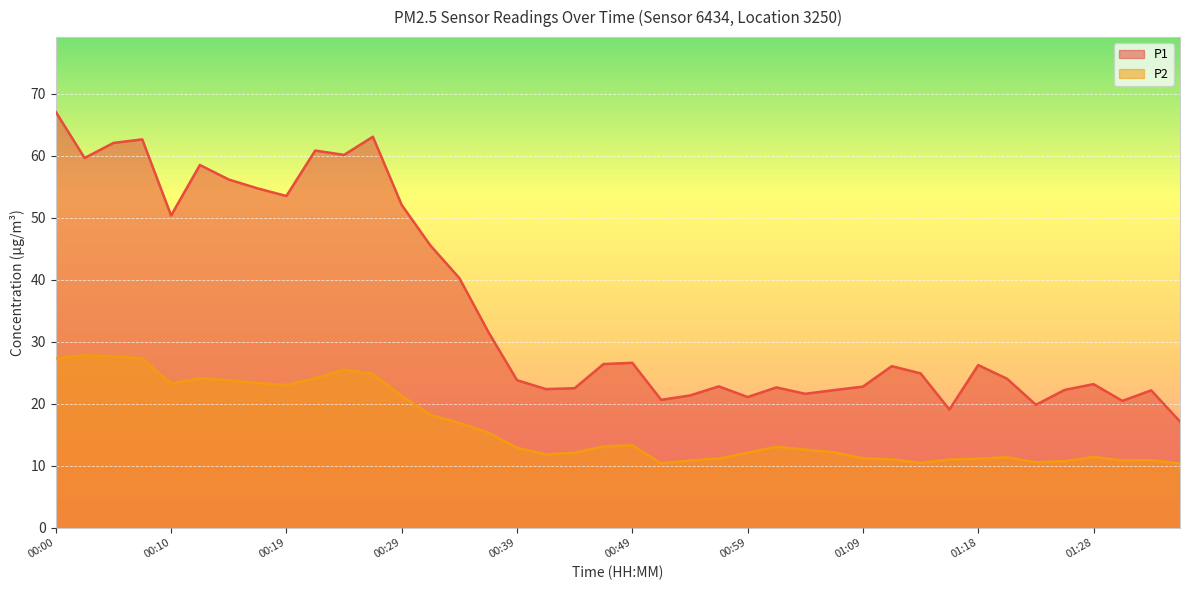

At which category does the chart reach its peak across all series?

00:00